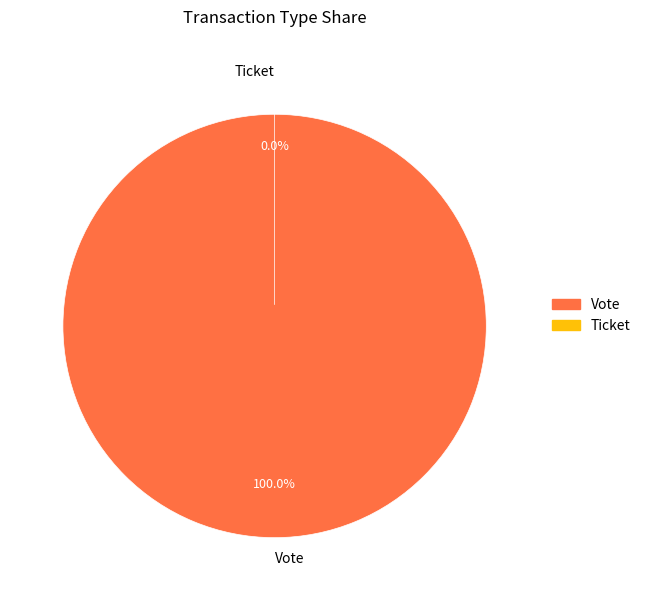

To the nearest percent, what is the difference between the largest and smallest slice percentages?

100%